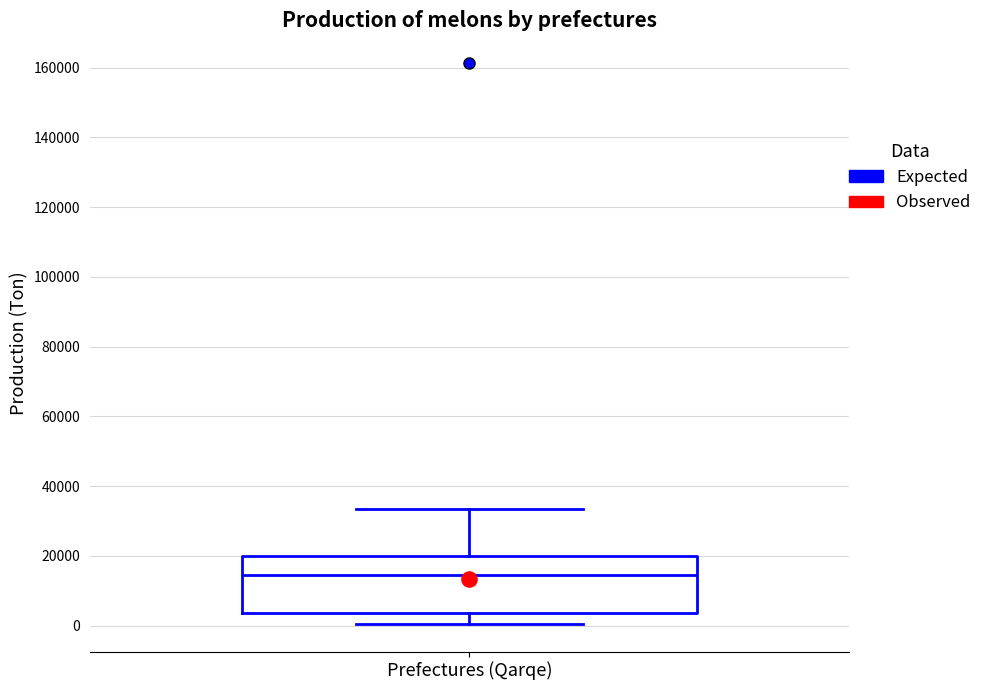

Read this box plot against the y-axis: the position of the median line, the range covered by the box, and the ends of both whiskers. The values are not printed on the chart, so give them approximately, as read against the axis.

median 14000, box 4000 to 20000, whiskers 0 to 34000